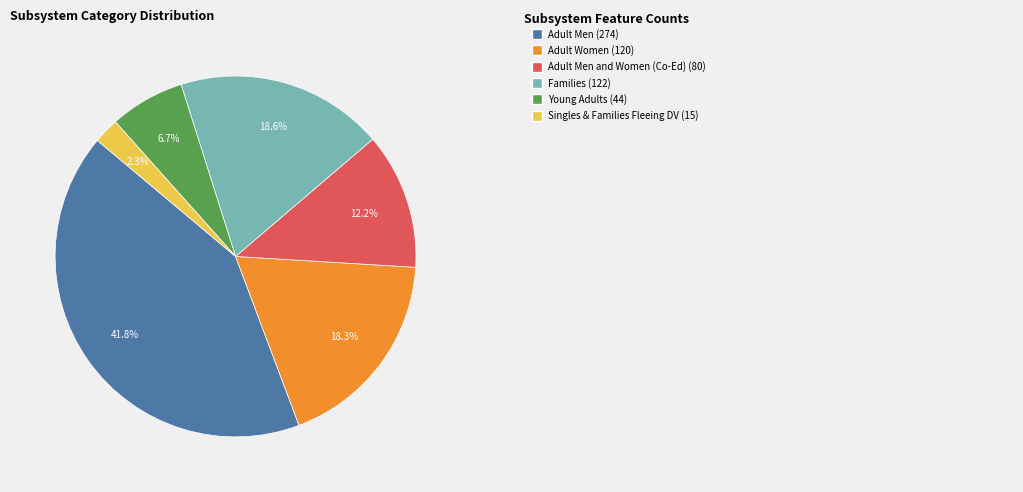

Does any single category account for the majority?

No